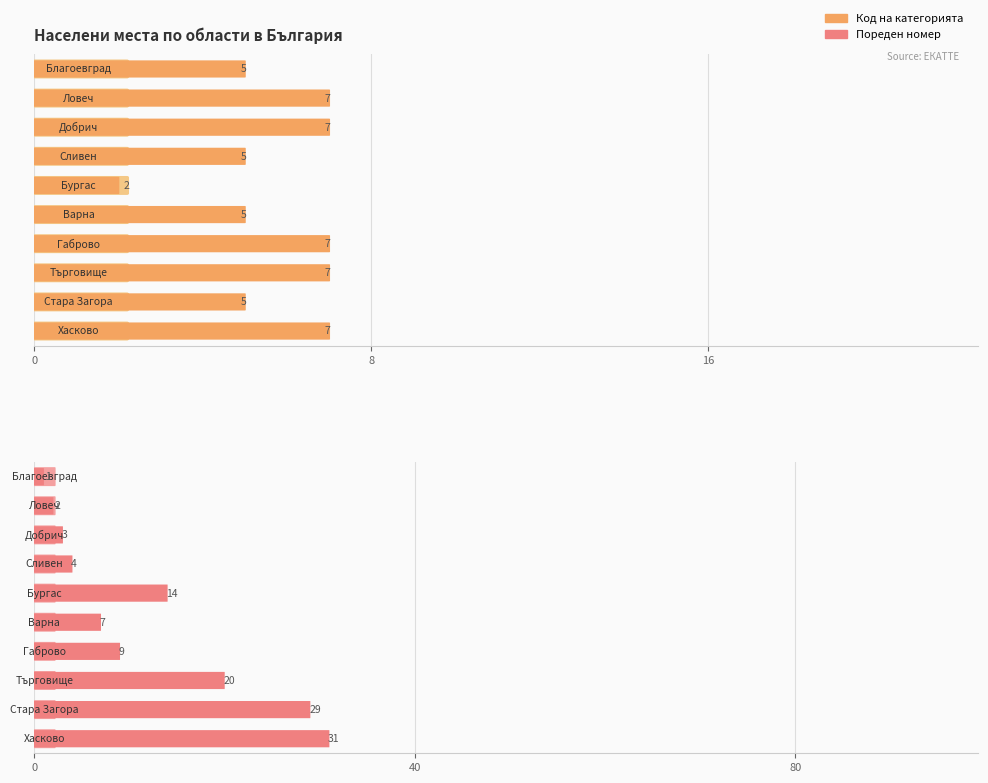

What is the label of the 6th bar from the left?

Варна